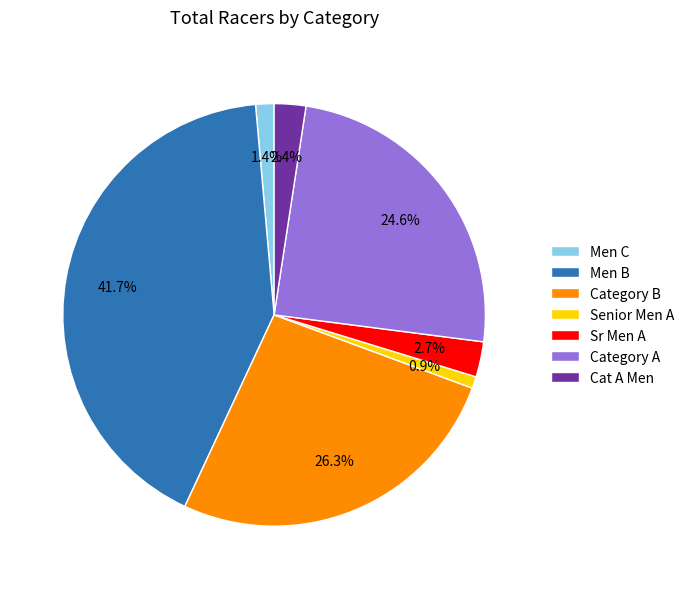

To the nearest percent, what is the difference between the Senior Men A and Men B slice percentages?

41%